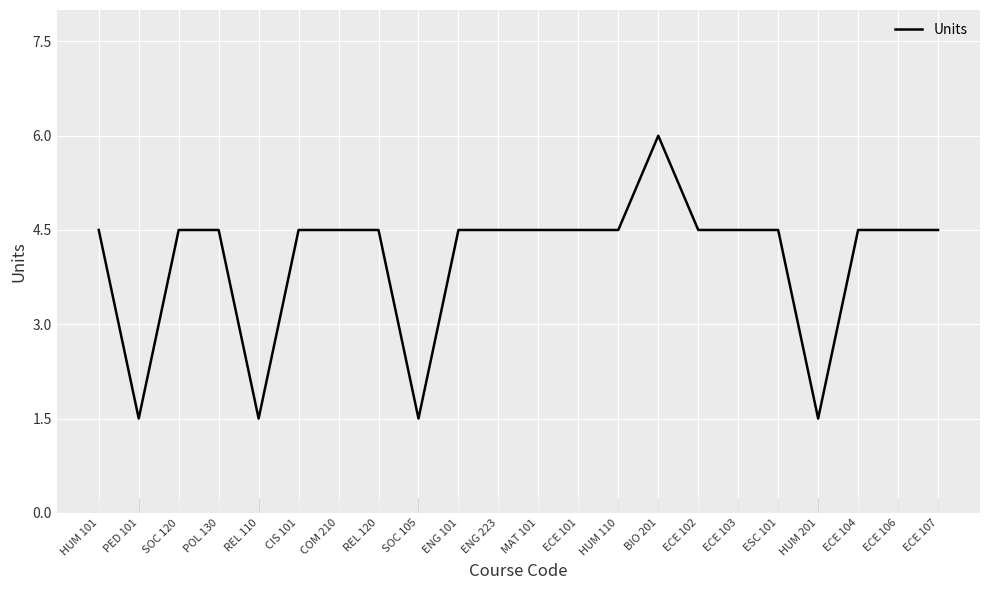

The chart shows a value of 1.2 at MAT 101. True or false?

False